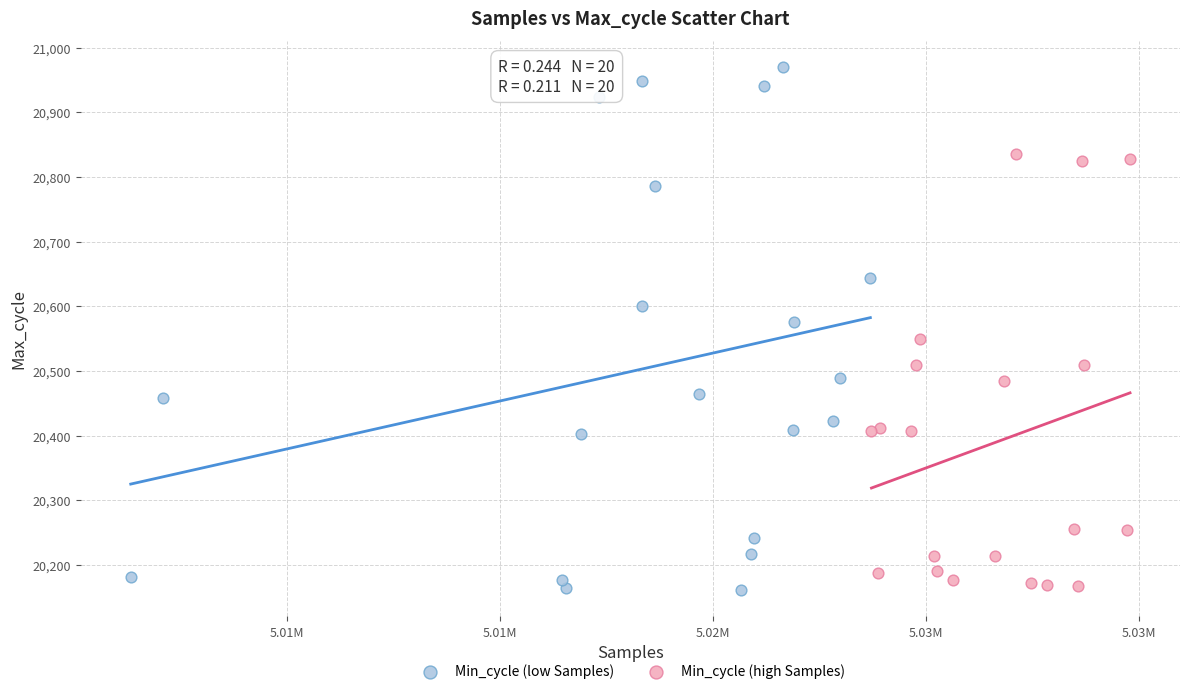

Which series has the largest Y range (max minus min)?

Min_cycle (low Samples)